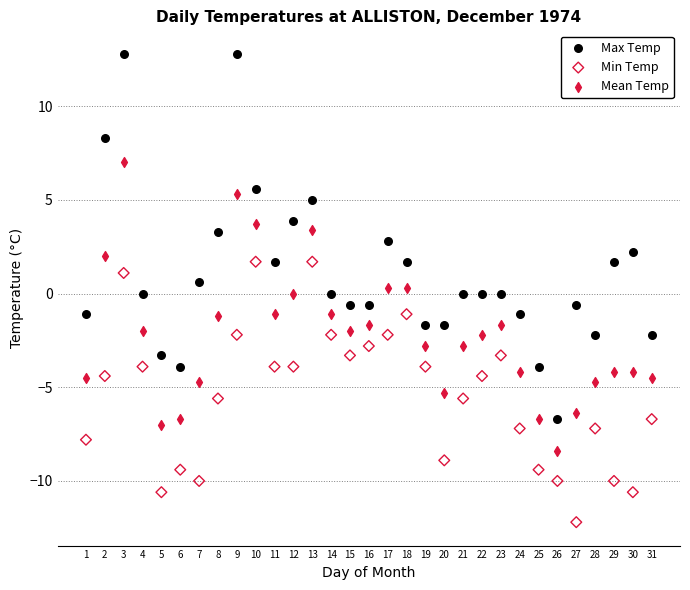

Across all data points, what is the range of Y values (max minus min)?

25.0